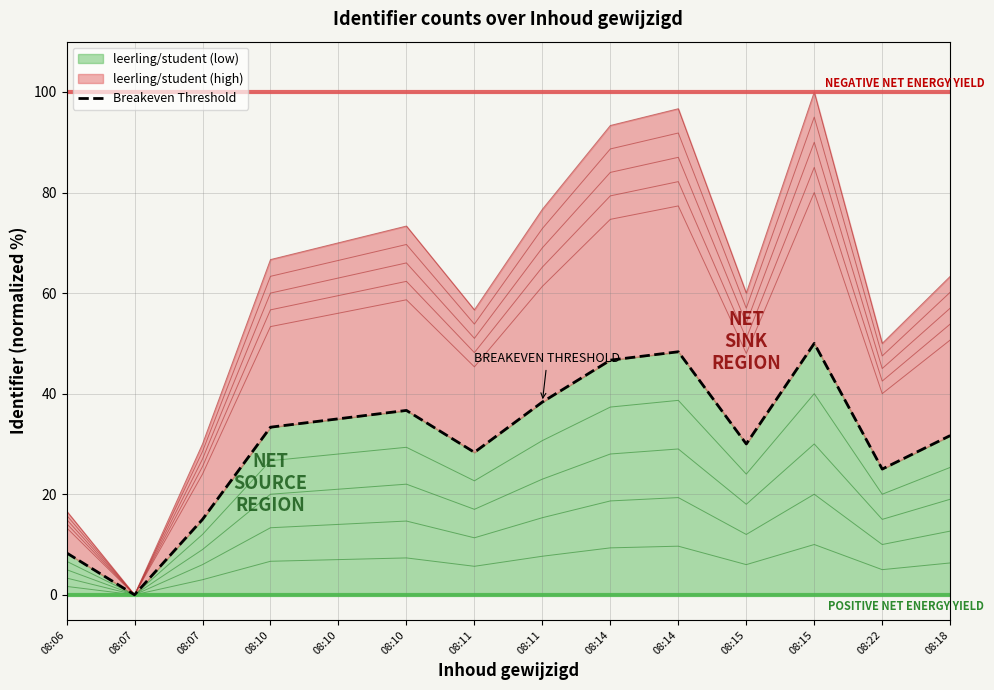

What is the difference between the maximum and minimum values?

50.0